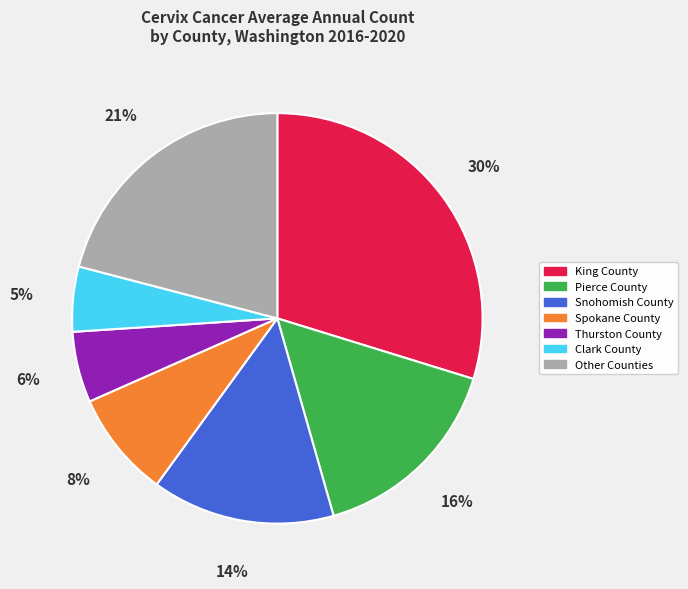

To the nearest percent, what is the average slice percentage?

14%